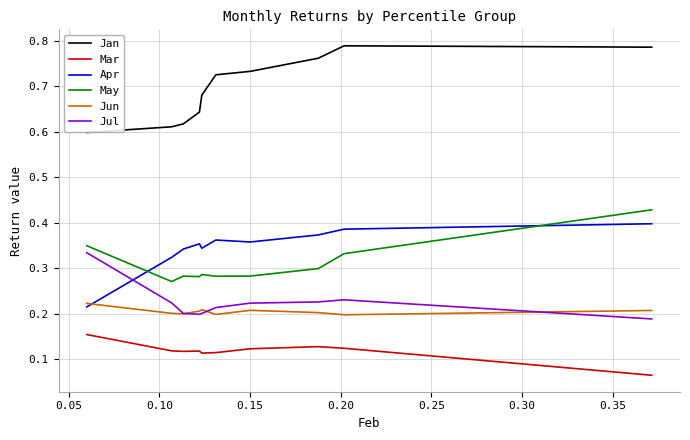

What are all the series names shown in the legend?

Jan, Mar, Apr, May, Jun, Jul